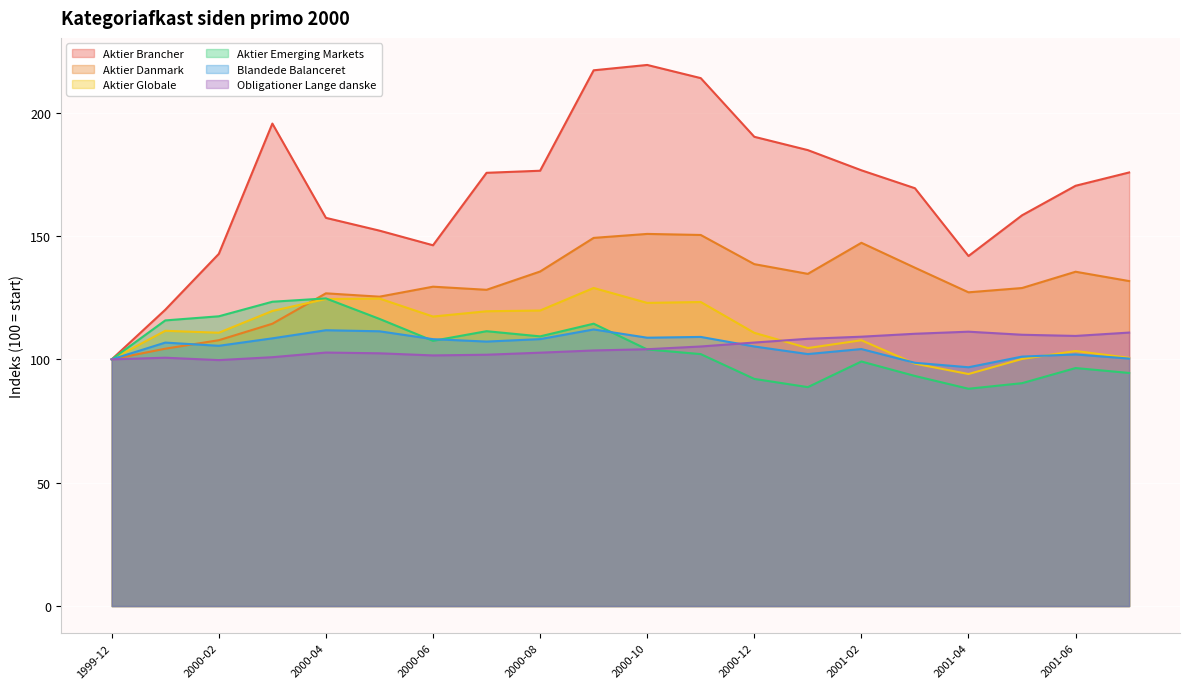

Which has a higher value, 2001-06 or 2000-11?

2000-11